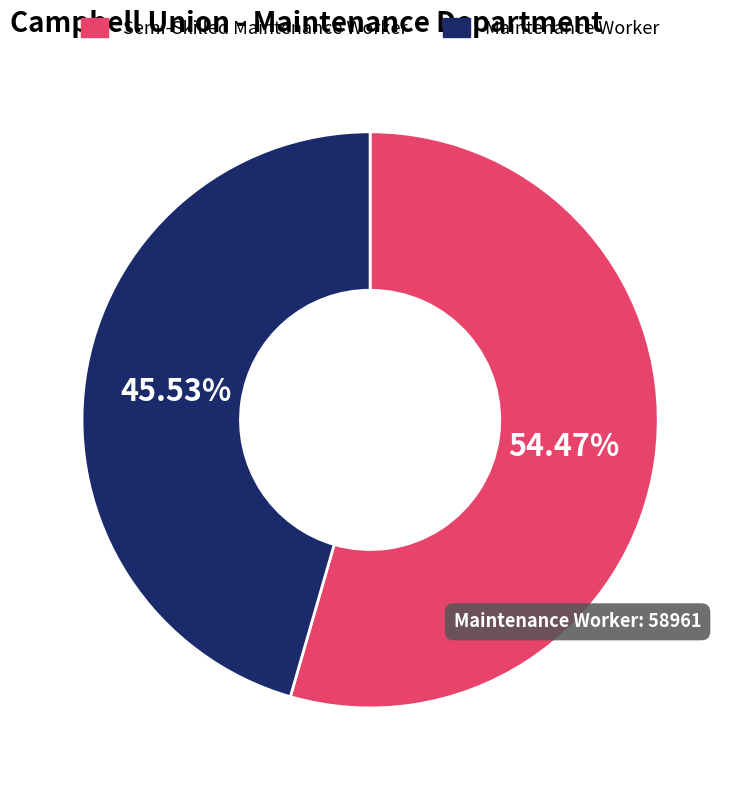

What is the total percentage of Semi-Skilled Maintenance Worker and Maintenance Worker?

100.0%